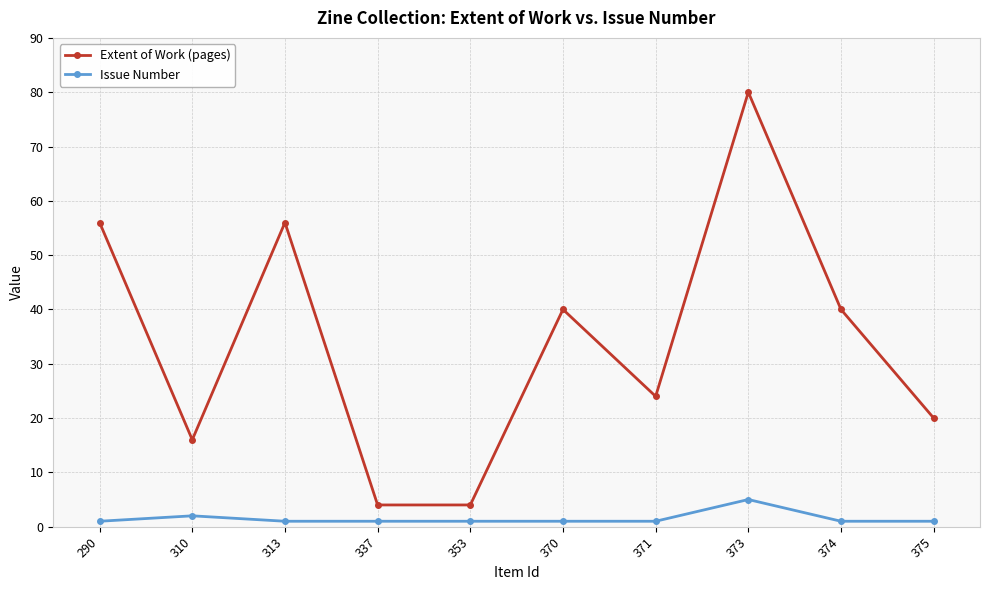

What is the smallest value displayed?

1